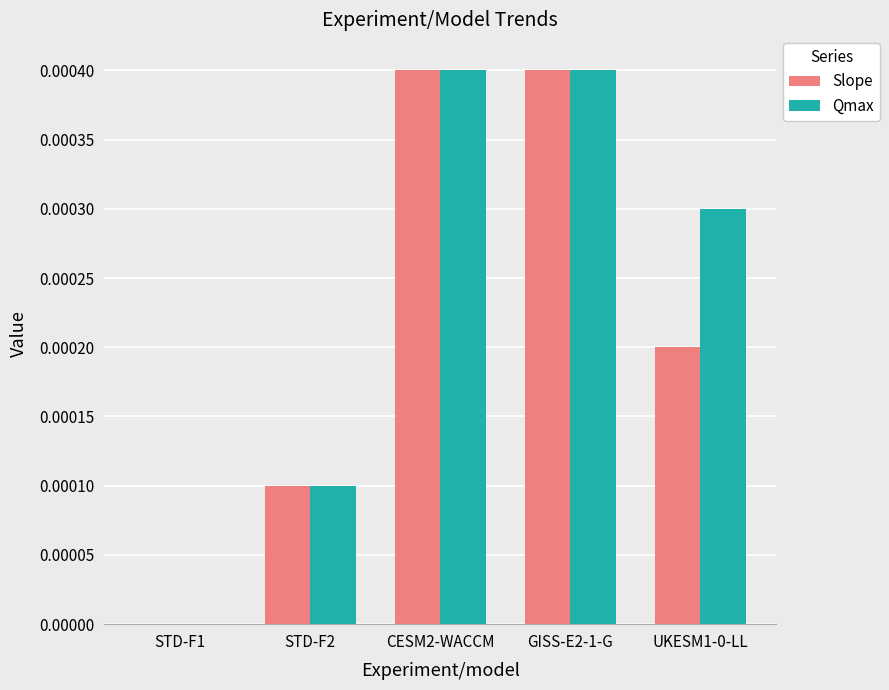

What are all the series names shown in the legend?

Slope, Qmax